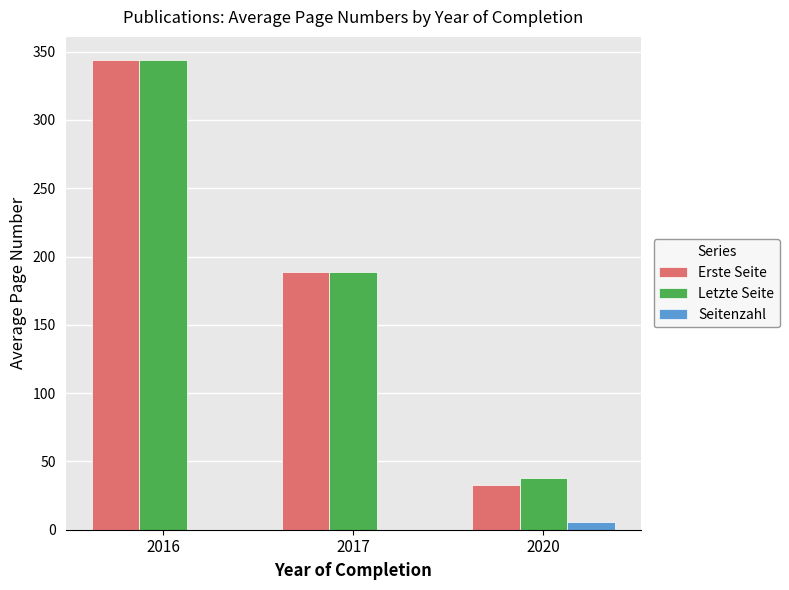

Between 2016 and 2020, which series saw the biggest shift?

Erste Seite